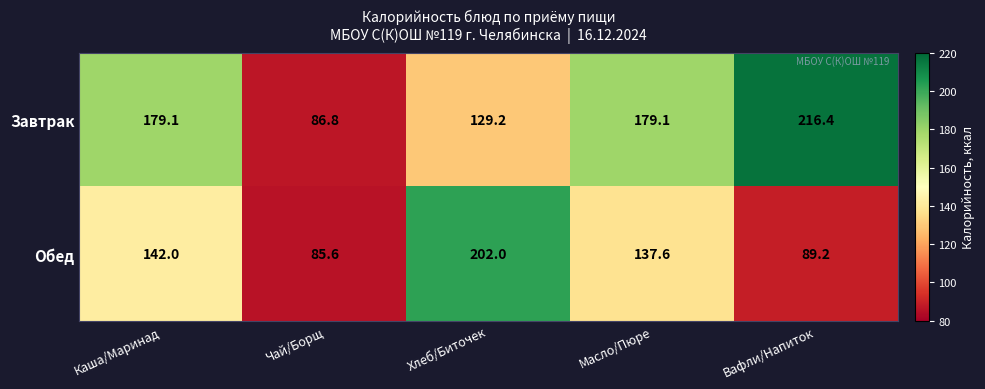

At which label does Завтрак reach its peak?

Вафли/Напиток